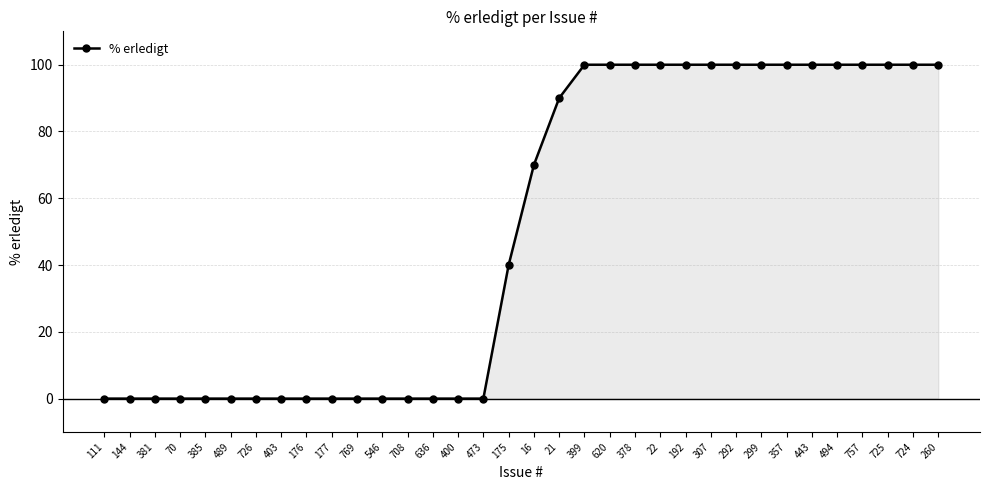

What position from the right is 111?

34